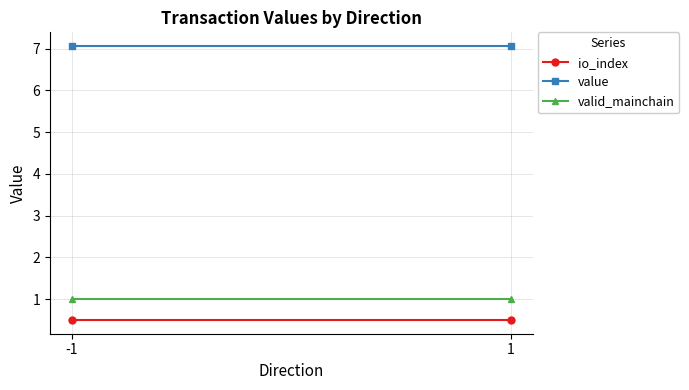

How many categories are shown in the chart?

2